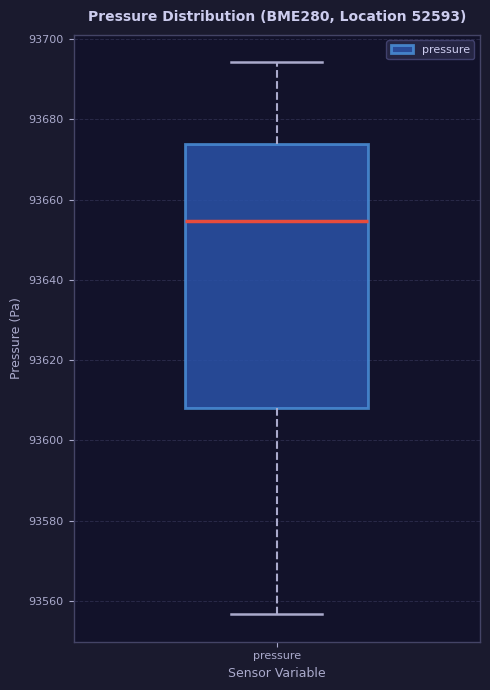

Read this box plot against the y-axis: the position of the median line, the range covered by the box, and the ends of both whiskers. The values are not printed on the chart, so give them approximately, as read against the axis.

median 93654, box 93608 to 93674, whiskers 93556 to 93694